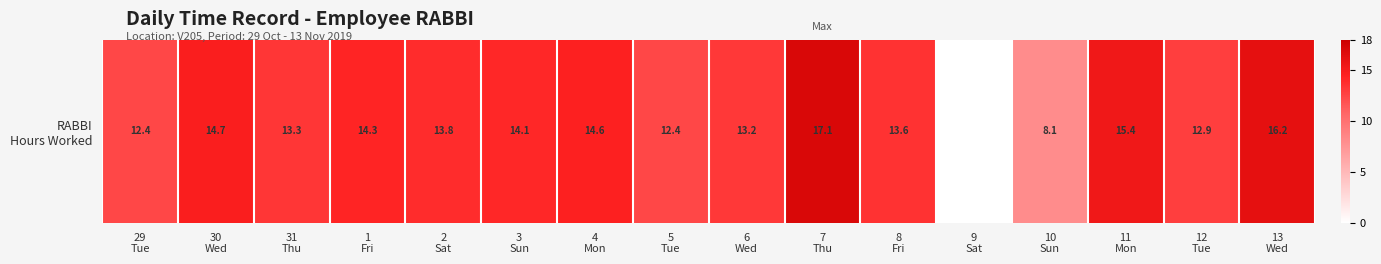

True or false: the data shows 5.3 at 9
Sat.

False